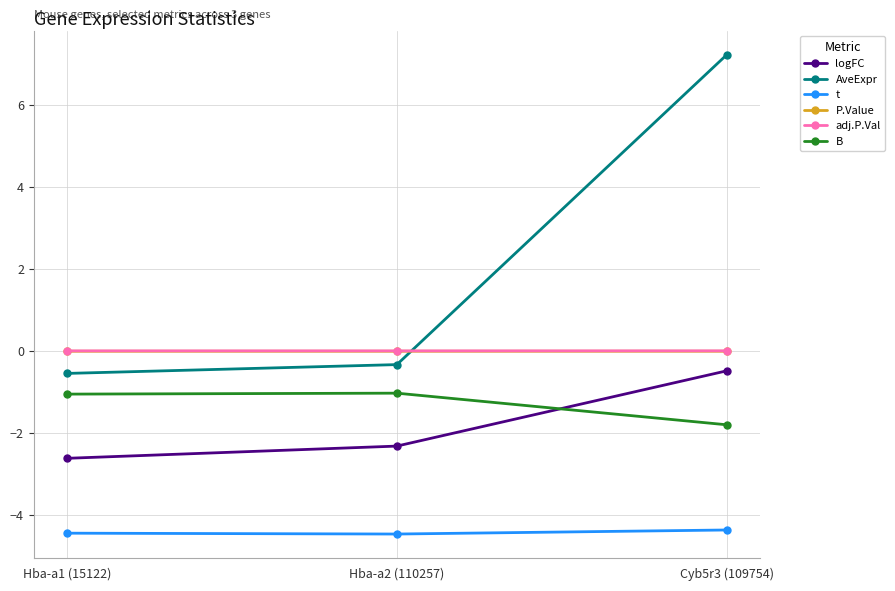

What is the value of the AveExpr point at the 2nd from the left?

-0.3